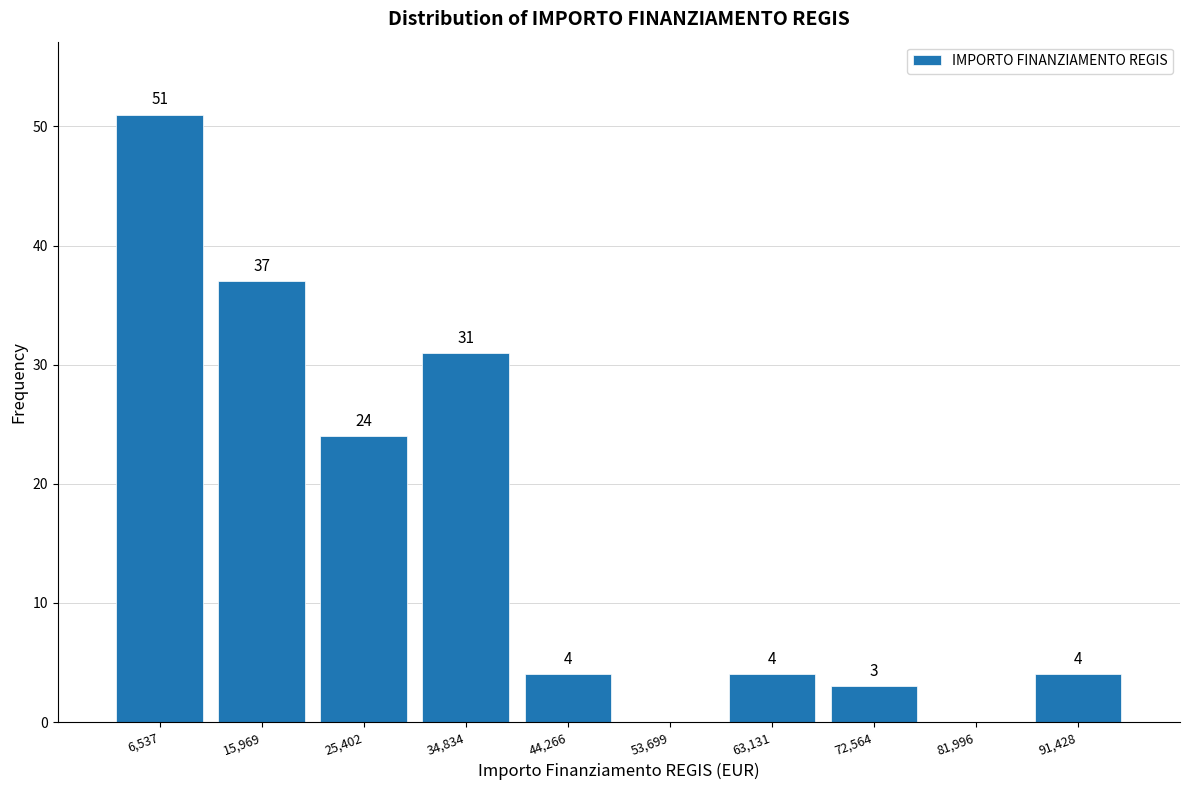

Over which range of the x-axis is the bar tallest?

2000 to 11000